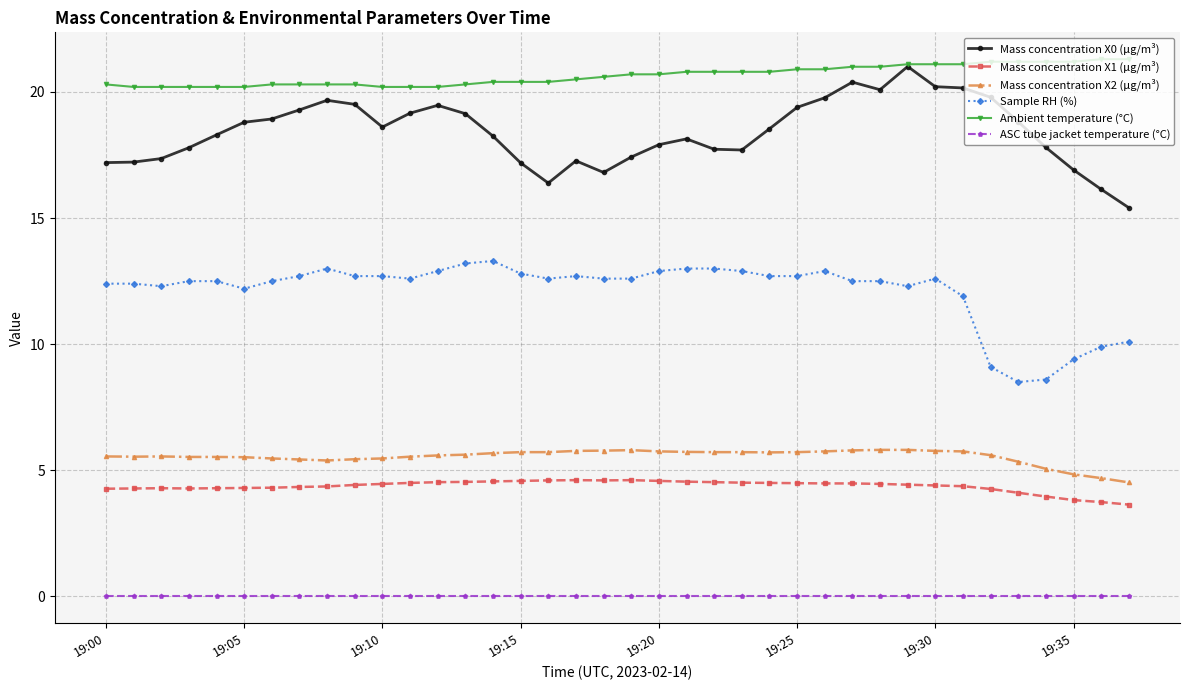

Which series has the widest spread of values?

Mass concentration X0 (μg/m³)